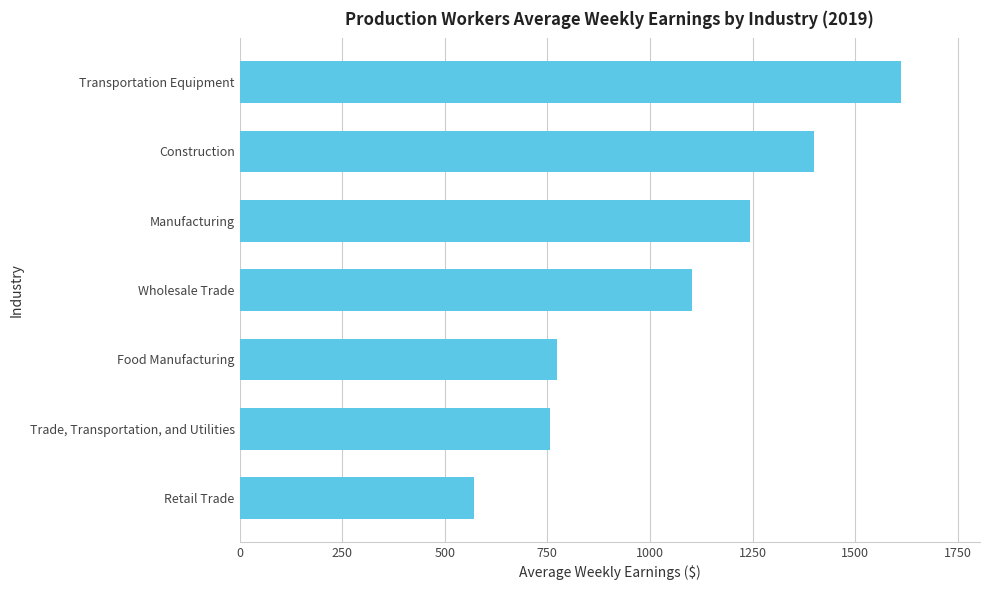

The chart shows a value of 571.5 at Retail Trade. True or false?

True